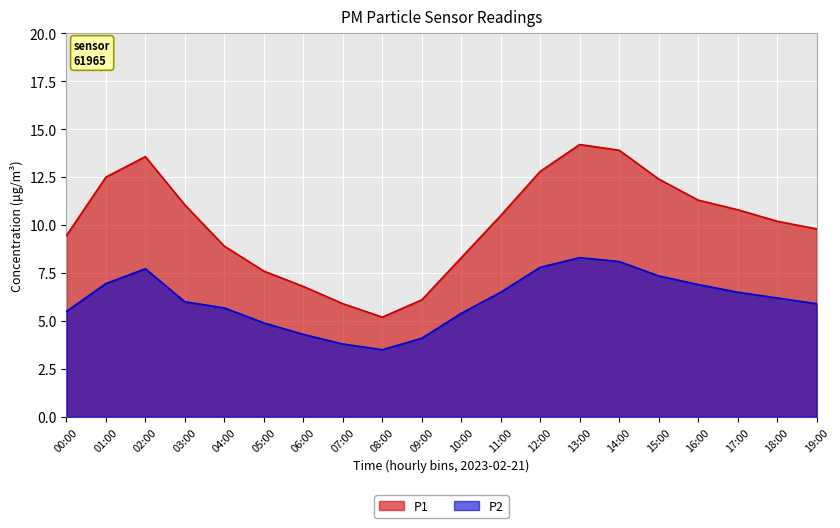

Where does the P1 series first go above 10?

01:00